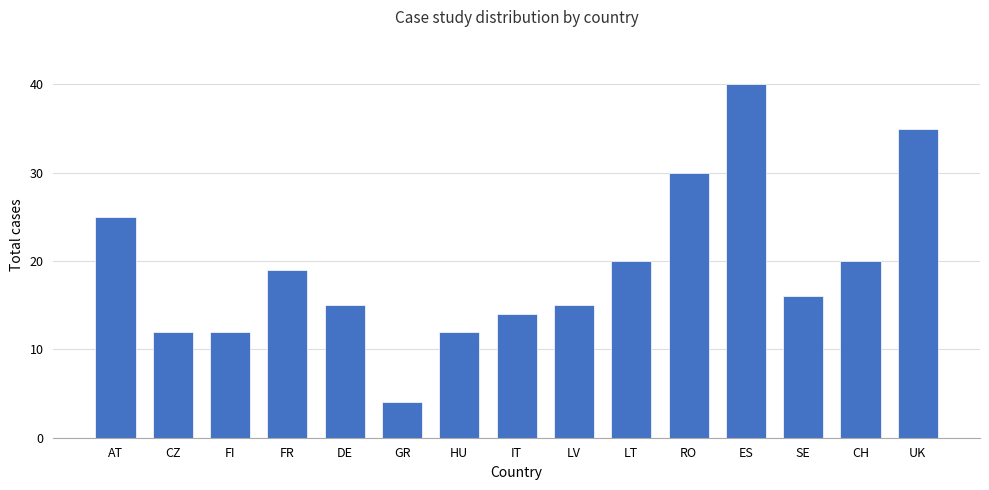

What position from the left is LV?

9